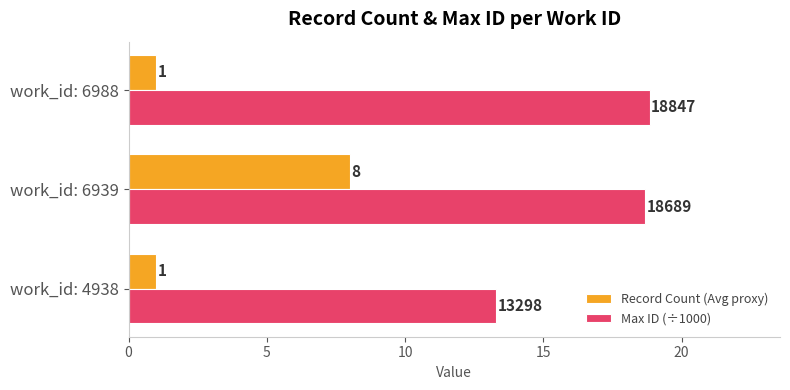

What is the greatest value displayed?

18.8